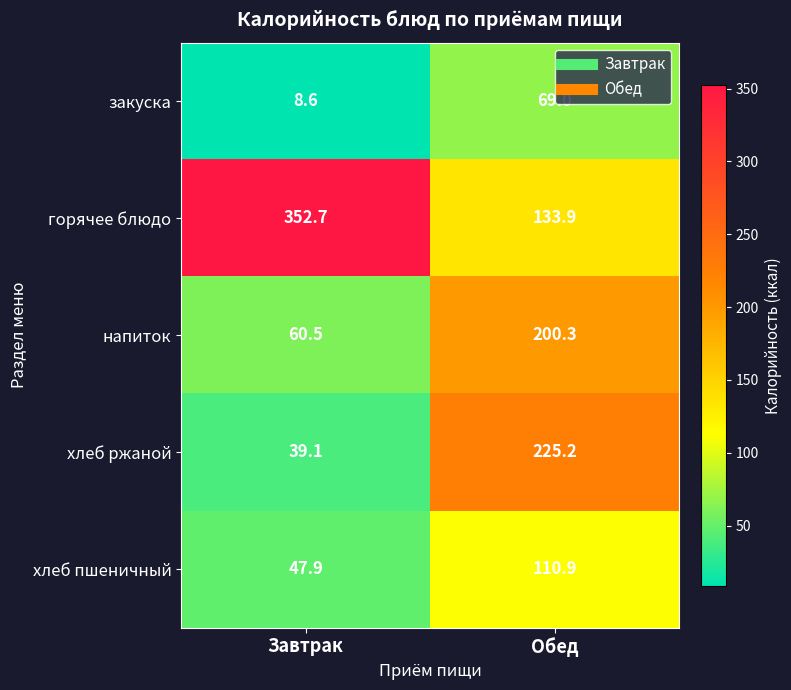

At which category is the sum across all series the highest?

Обед